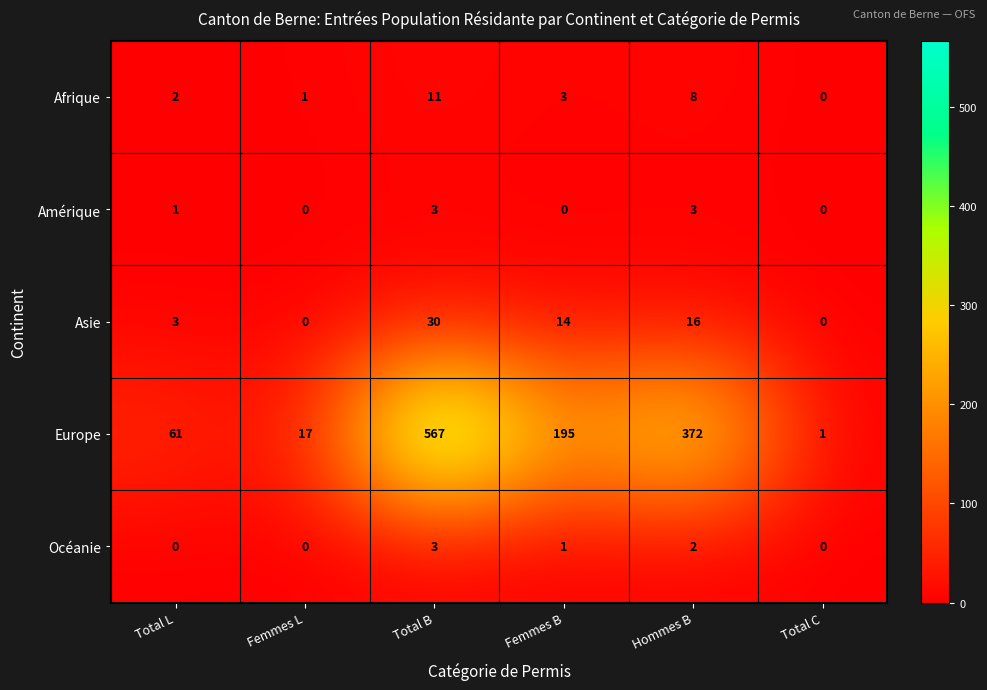

The value of Afrique at Femmes L is 0. True or false?

False